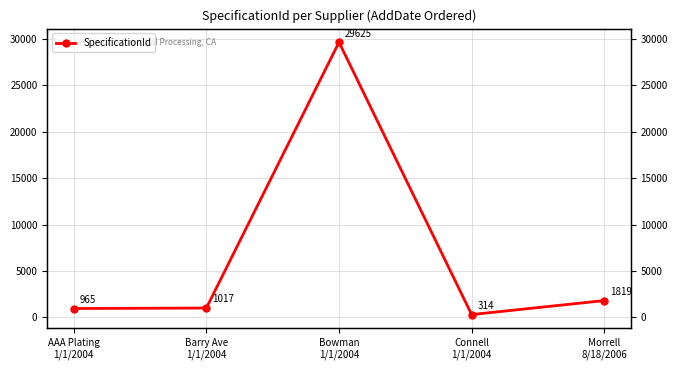

Rank the categories by value from highest to lowest.

Bowman
1/1/2004, Morrell
8/18/2006, Barry Ave
1/1/2004, AAA Plating
1/1/2004, Connell
1/1/2004